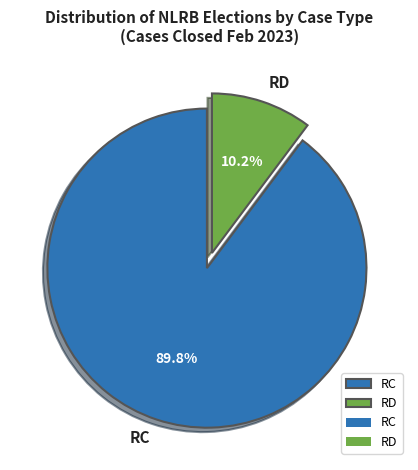

Between RC and RD, which is larger?

RC